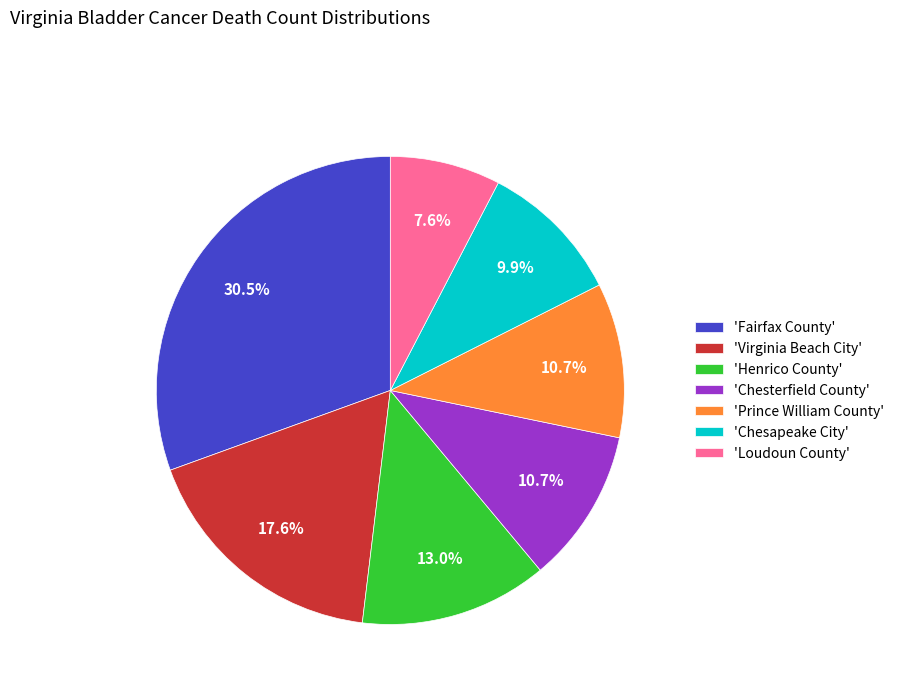

What is the ratio of the value at 'Henrico County' to the value at 'Chesterfield County'?

1.2